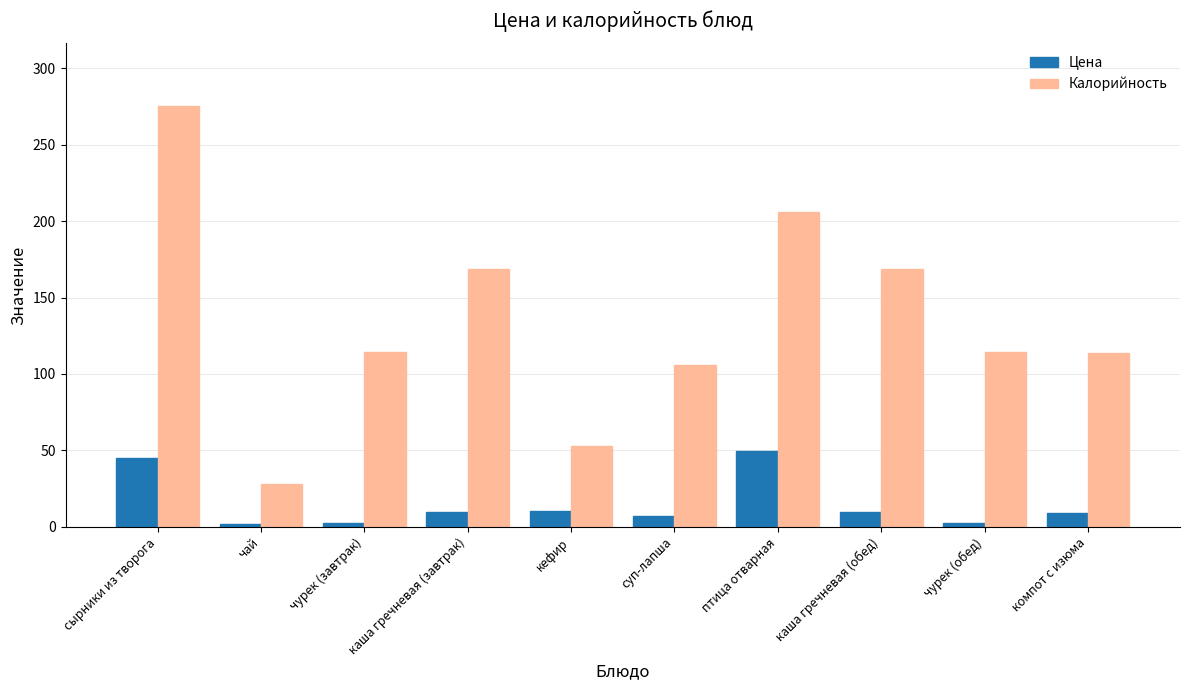

At сырники из творога, list the series in order from smallest to largest.

Цена, Калорийность